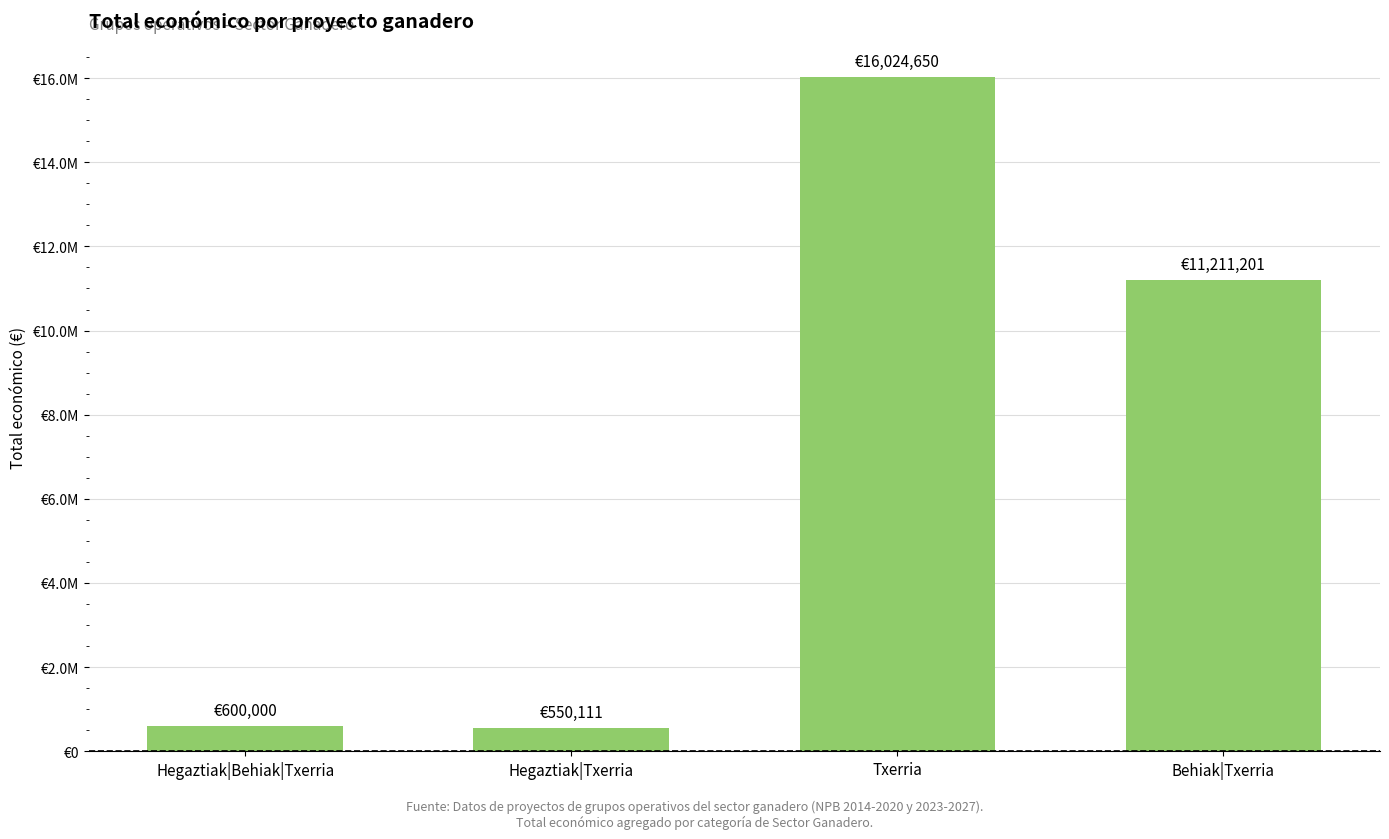

What is the approximate value at Hegaztiak|Behiak|Txerria, to the nearest 100?

600000